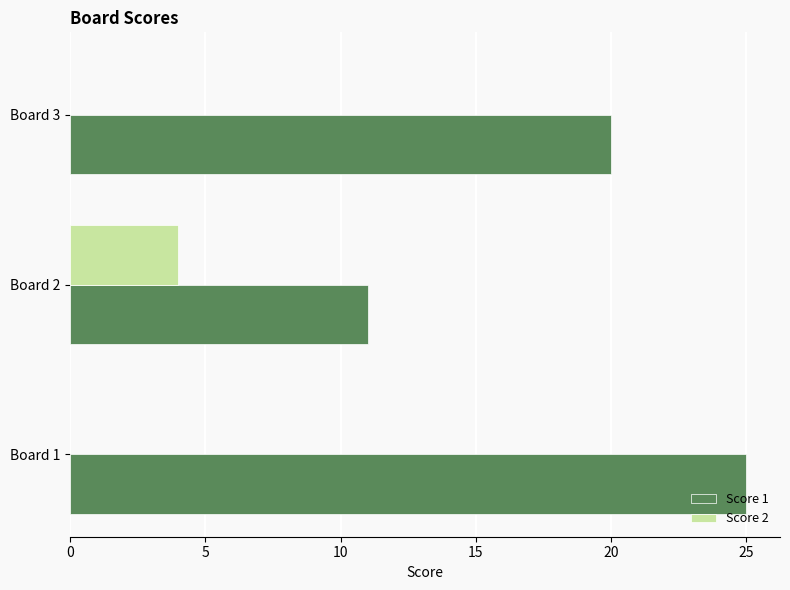

Count the number of categories in the chart.

3